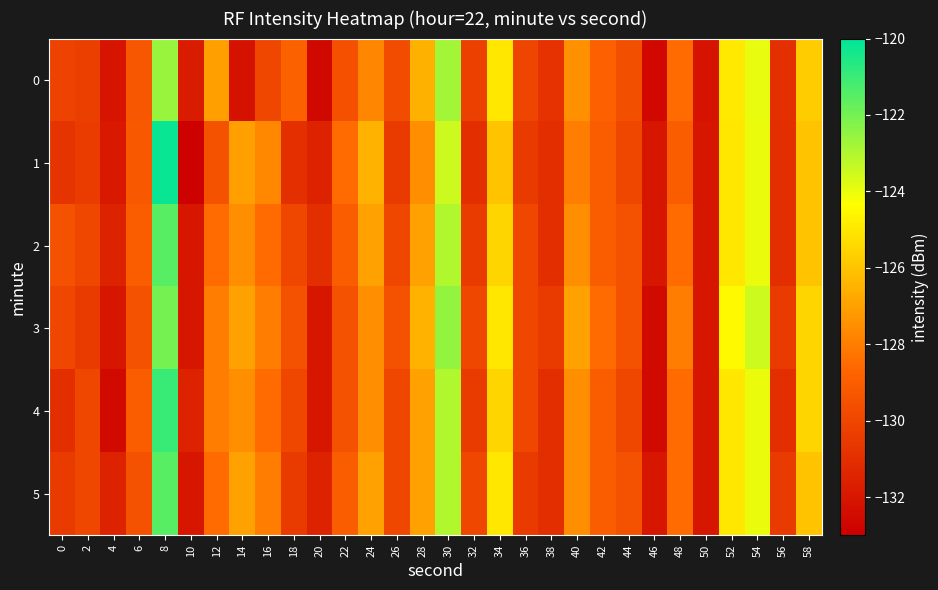

At 12, list the series in order from largest to smallest.

0, 3, 4, 2, 5, 1